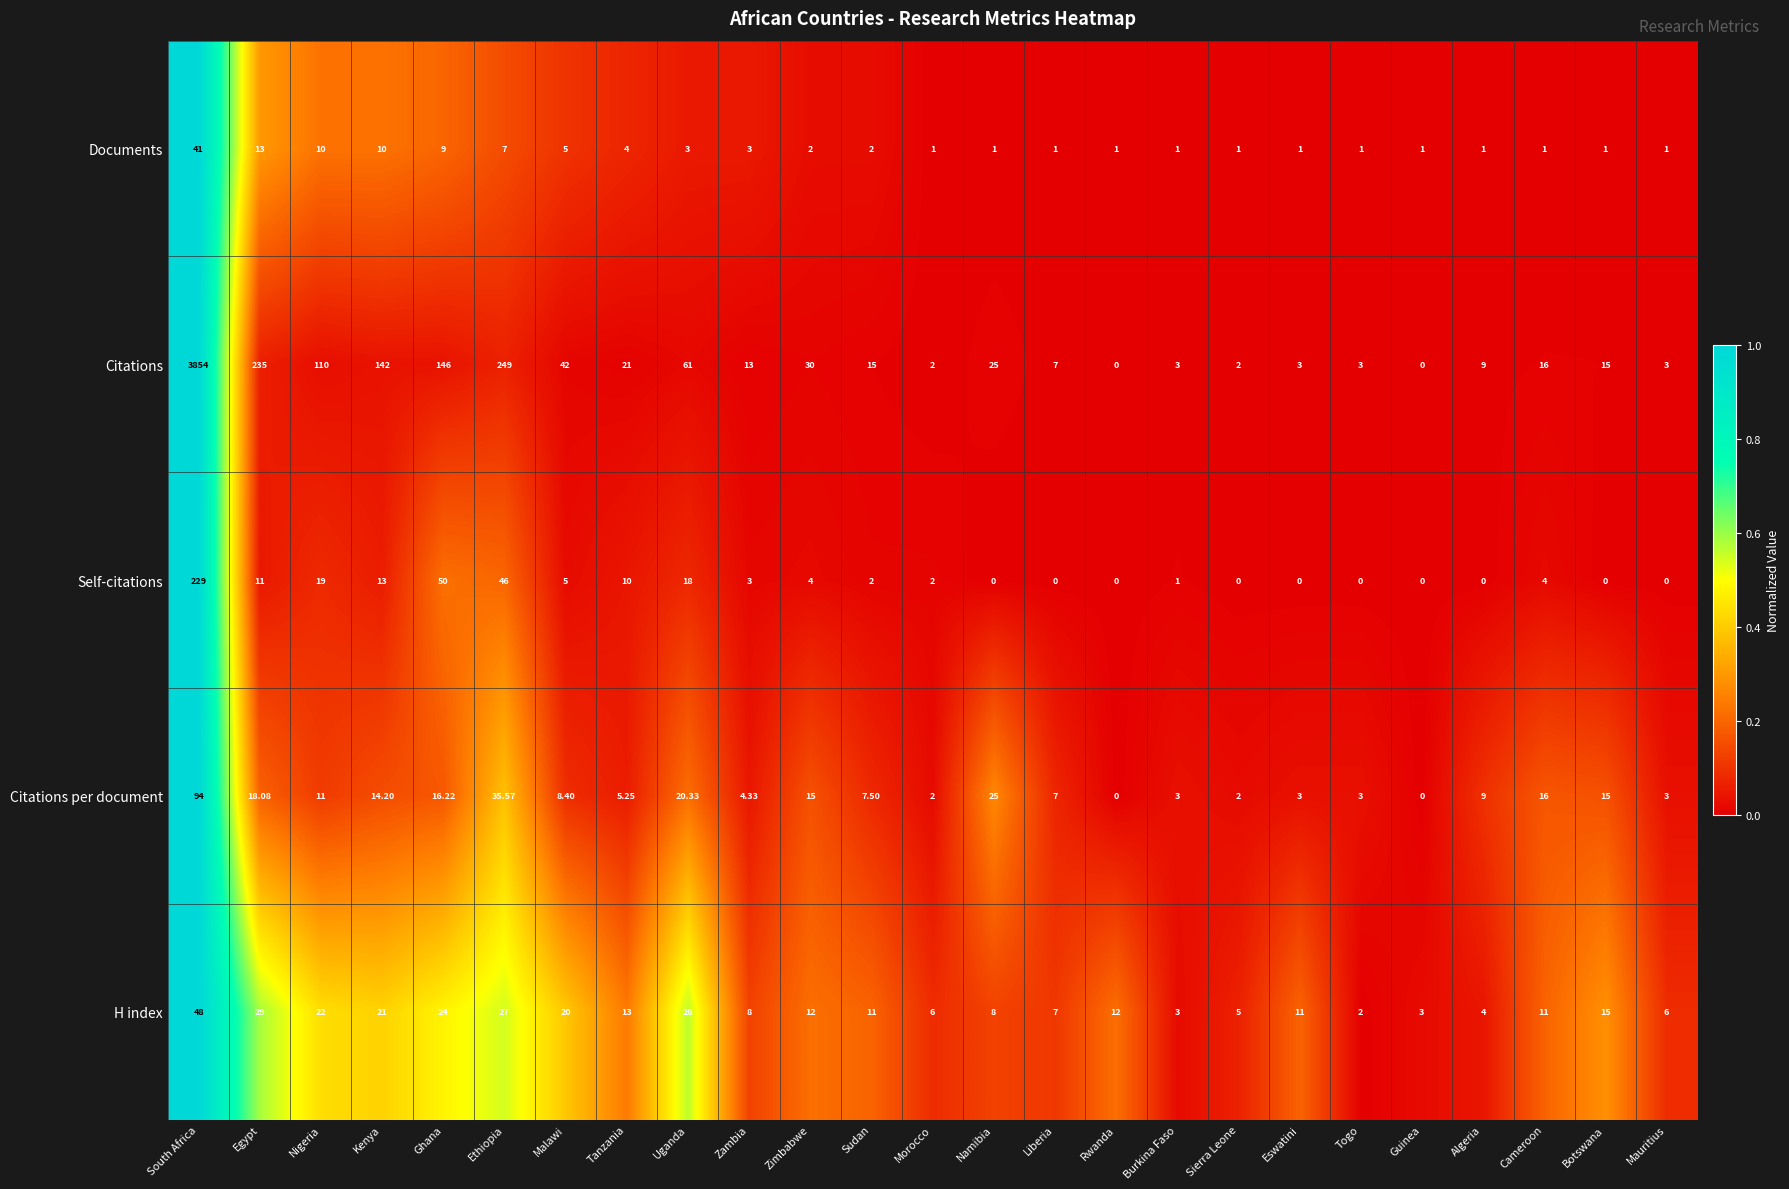

Which series has the widest spread of values?

Citations